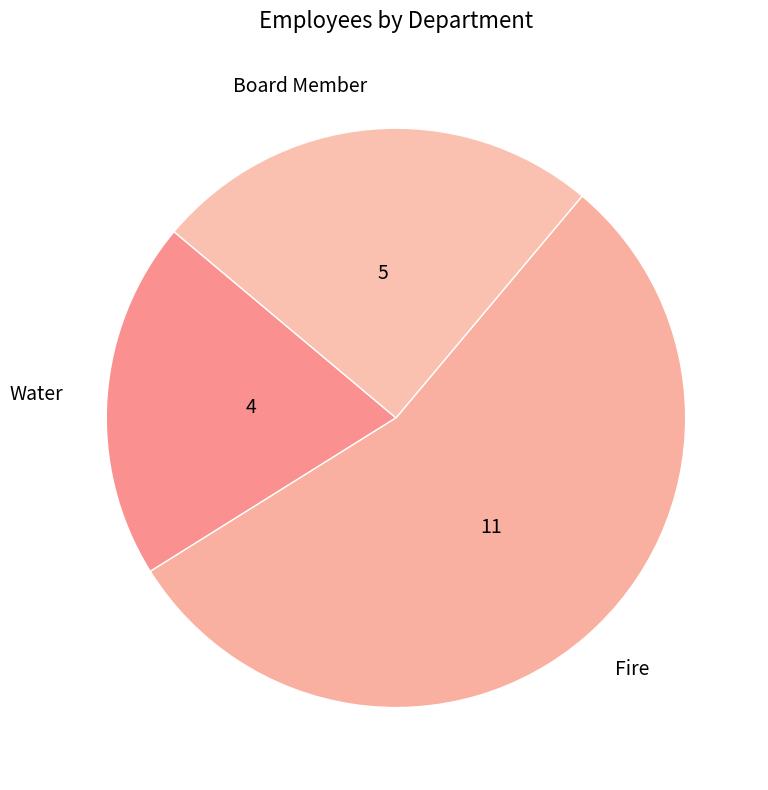

The Board Member slice represents 25% of the pie. True or false?

True